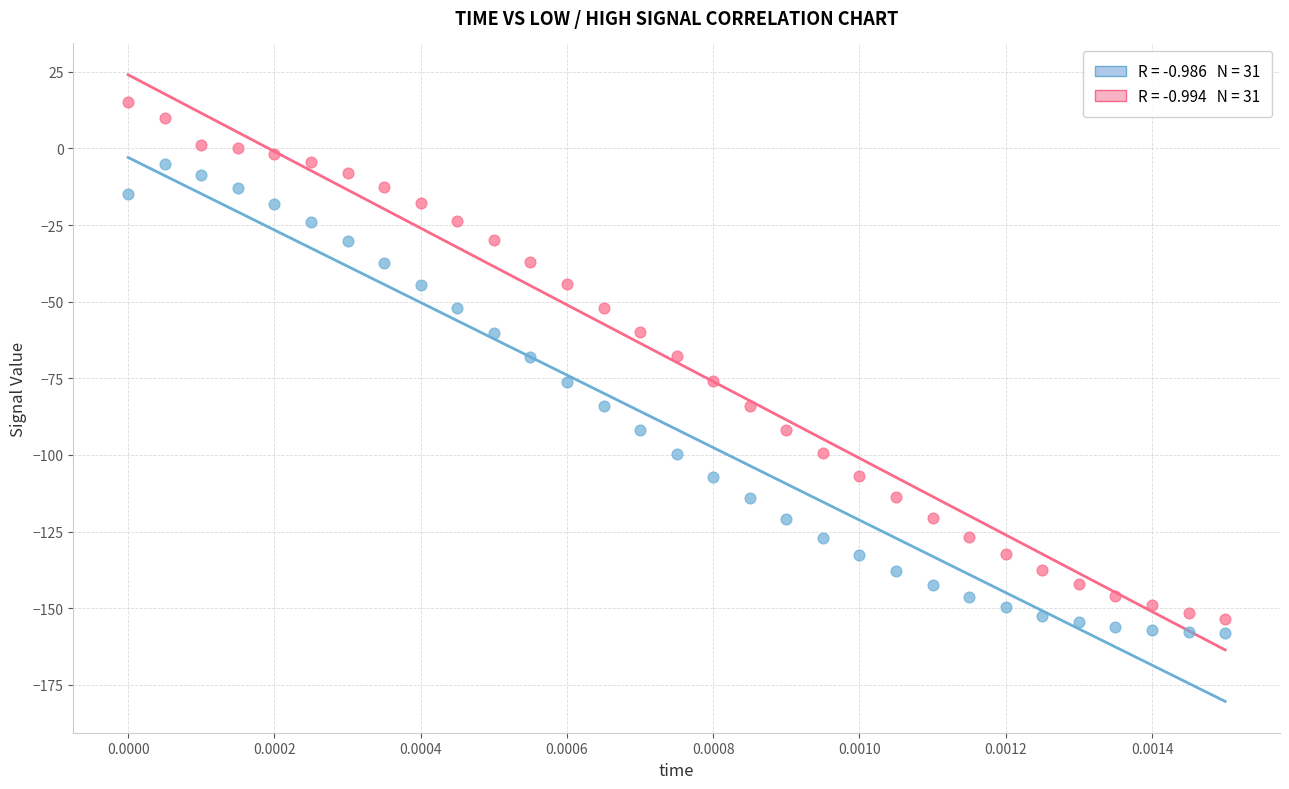

Across all data points, what is the range of Y values (max minus min)?

173.0